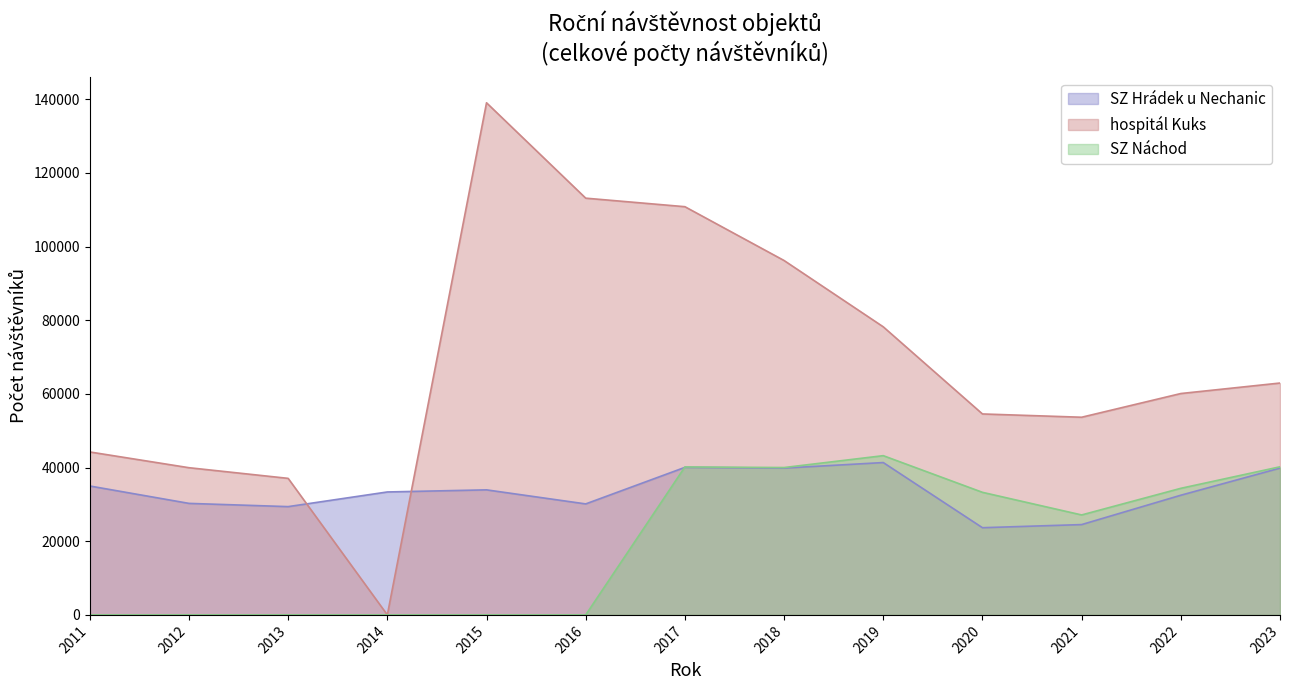

What value does the hospitál Kuks series have at 2011, to the nearest 50?

44250